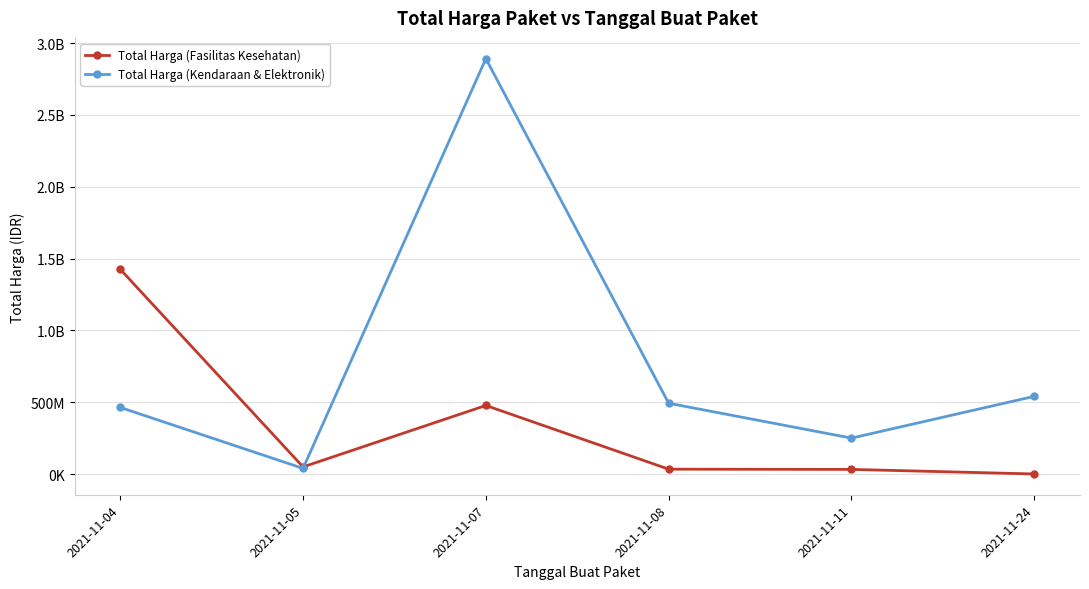

Which has a higher value, 2021-11-11 or 2021-11-07?

2021-11-07